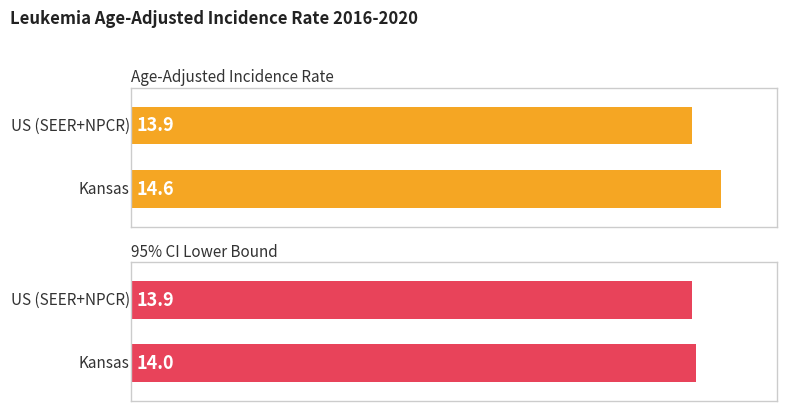

List the series in order of their peak value, highest first.

Age-Adjusted Incidence Rate, 95% CI Lower Bound